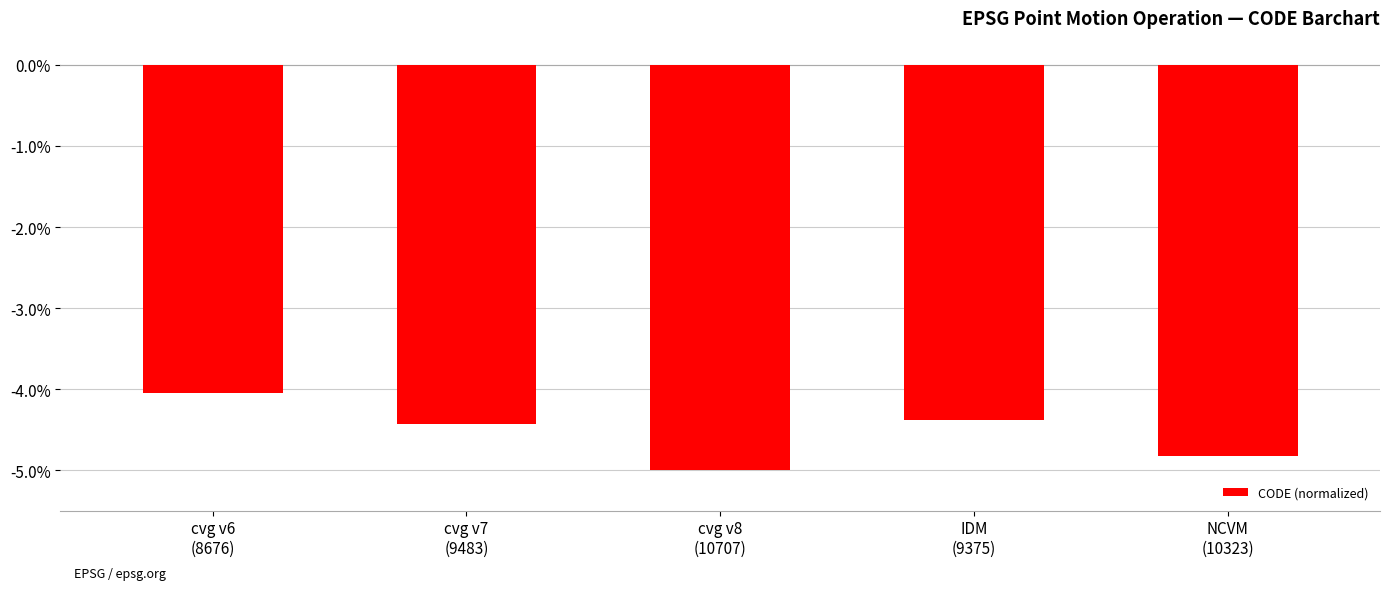

What is the value of the 5th bar from the left?

-4.8